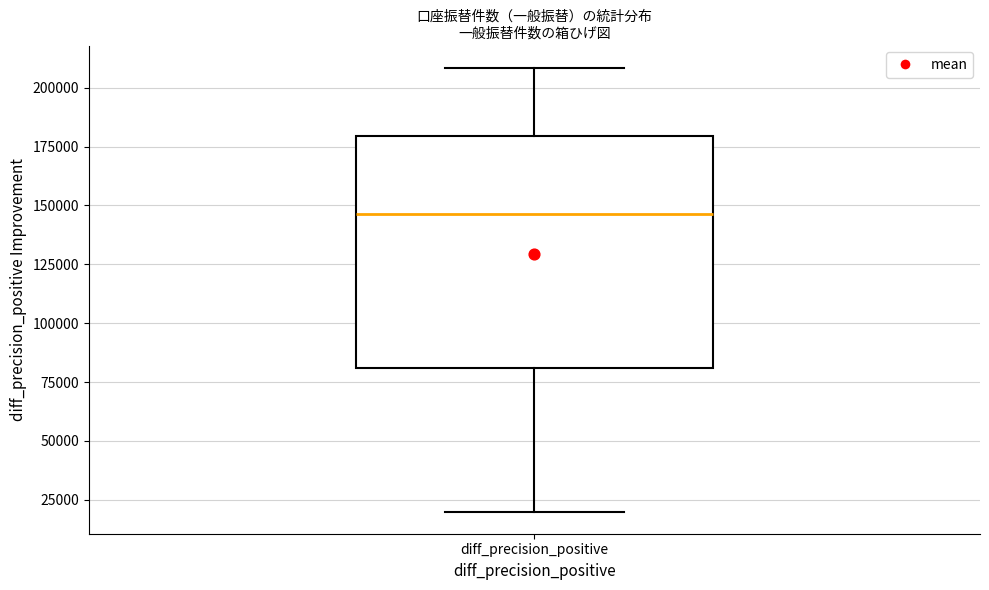

Transcribe this box plot: give where the median line is, the range the box spans, and where the two whiskers end, as read against the y-axis. The values are not printed on the chart, so give them approximately, as read against the axis.

median 145000, box 80000 to 180000, whiskers 20000 to 210000